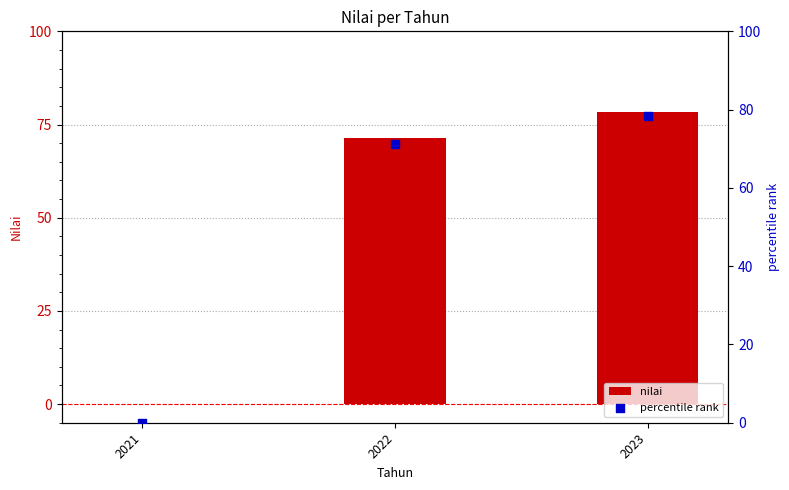

Which series contains the lowest Y value?

nilai